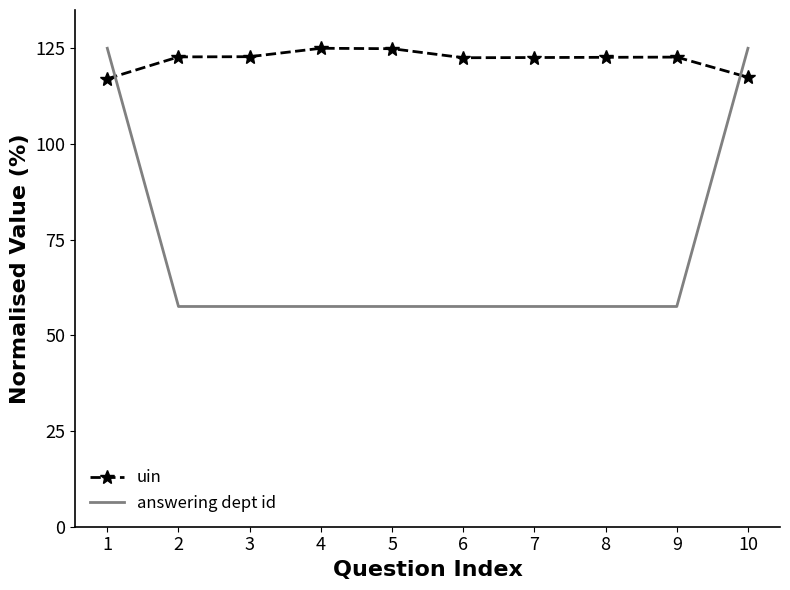

Is it true that uin equals 117.4 at 10?

True